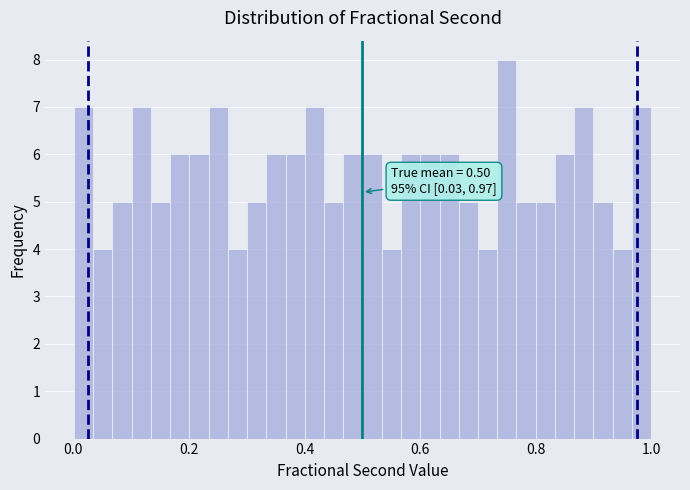

Around what value on the x-axis is the tallest bar? Give the approximate position of its centre, as read against the axis.

0.74